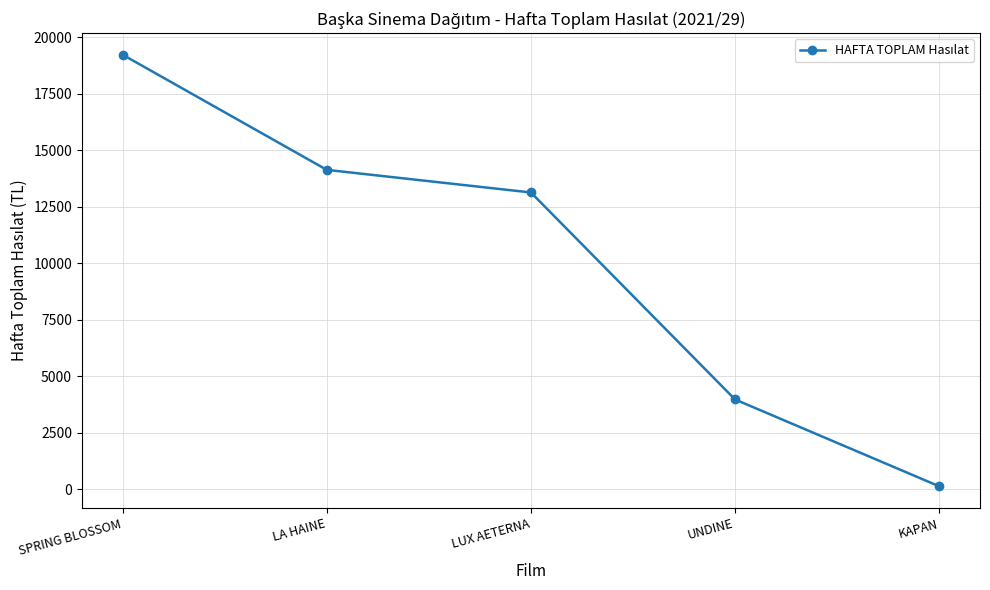

Is it true that the value at LA HAINE is 23224.6?

False